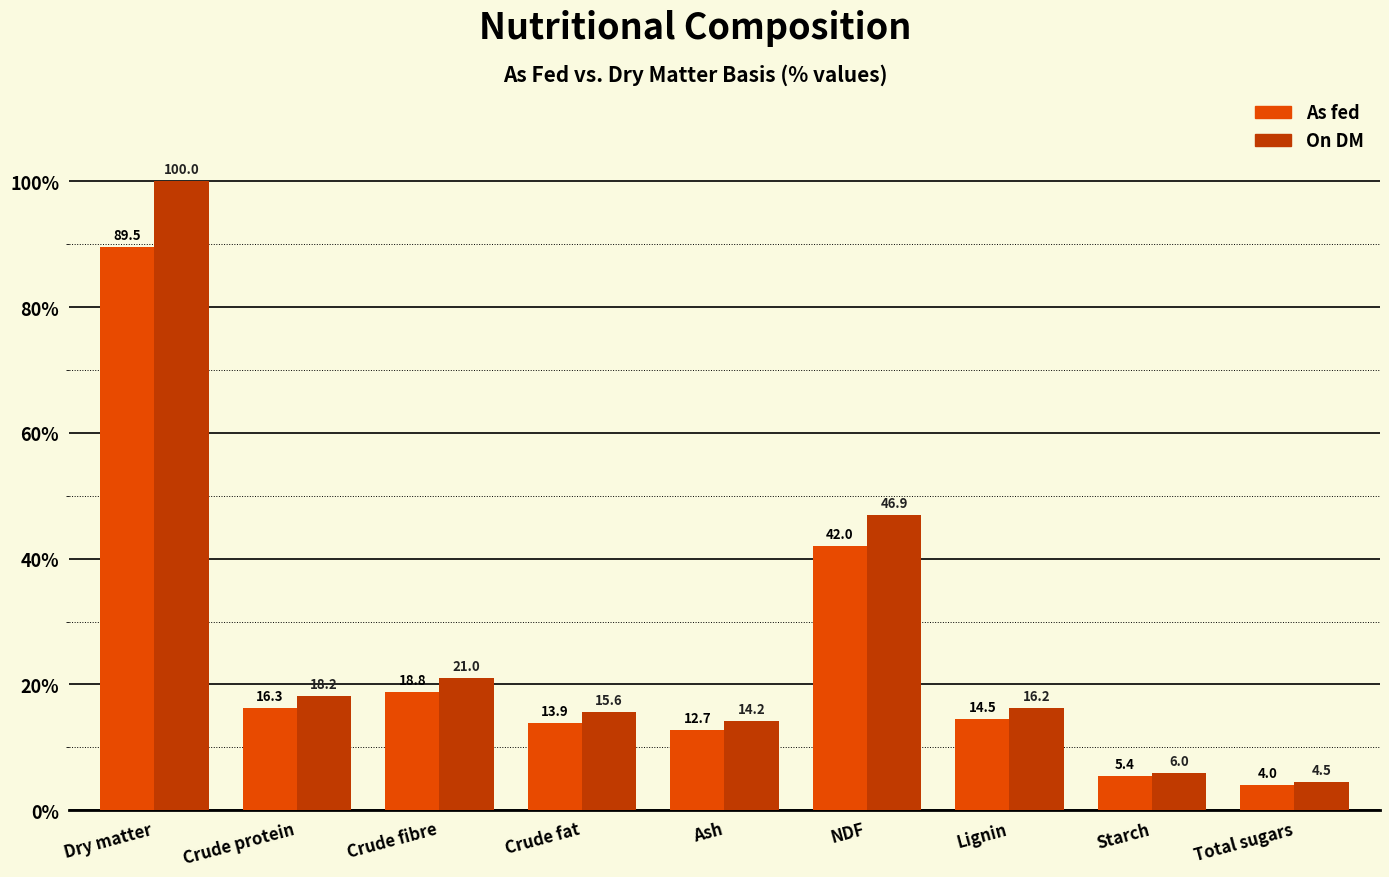

Is it true that As fed equals 89.5 at Dry matter?

True